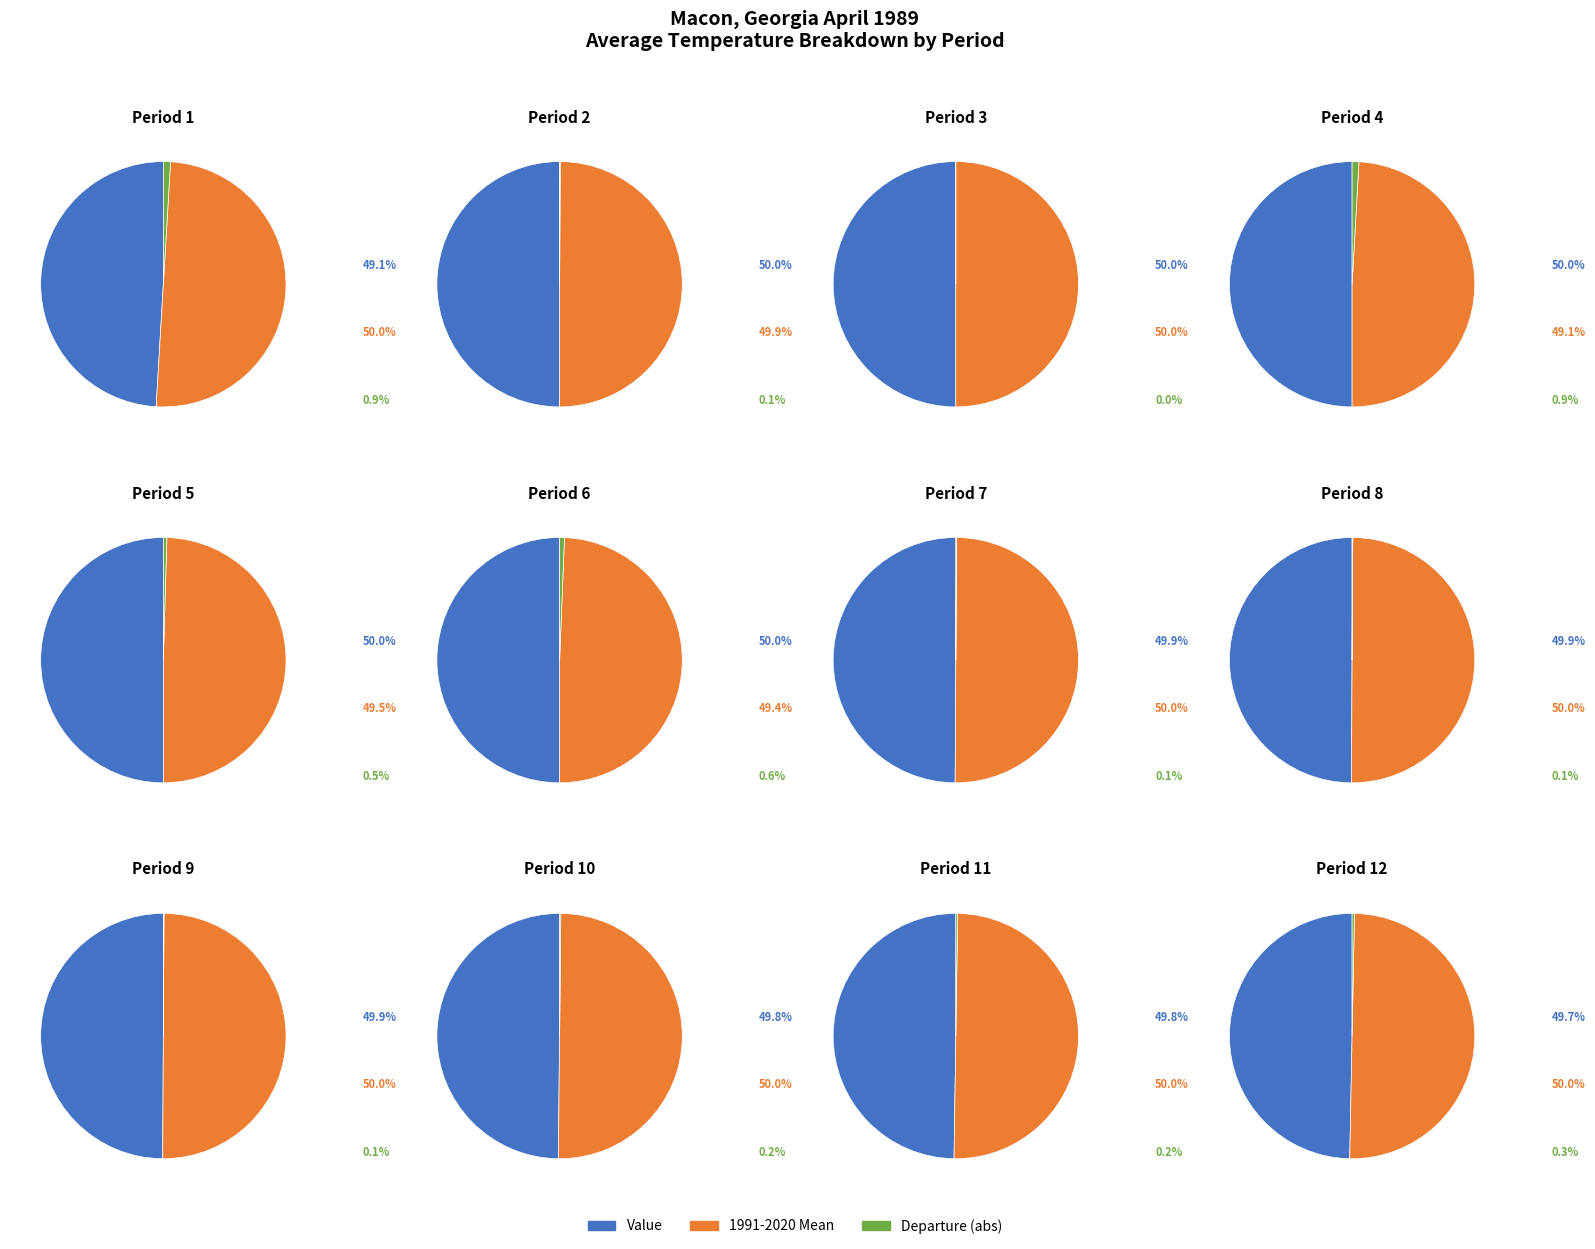

True or false: Period 10 accounts for 9% of the total.

True